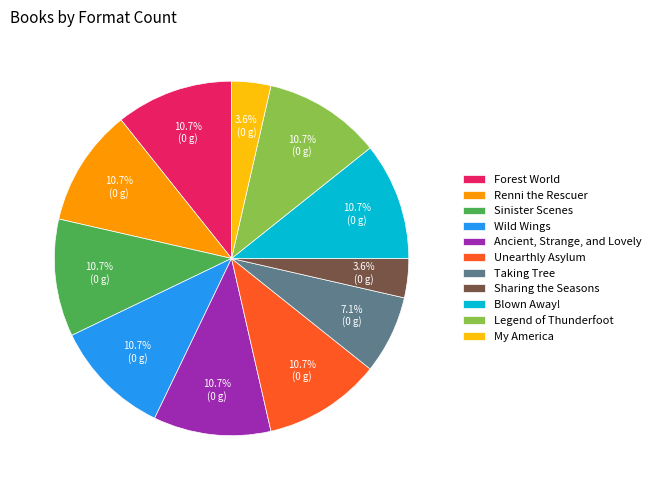

How many segments does this pie chart have?

11